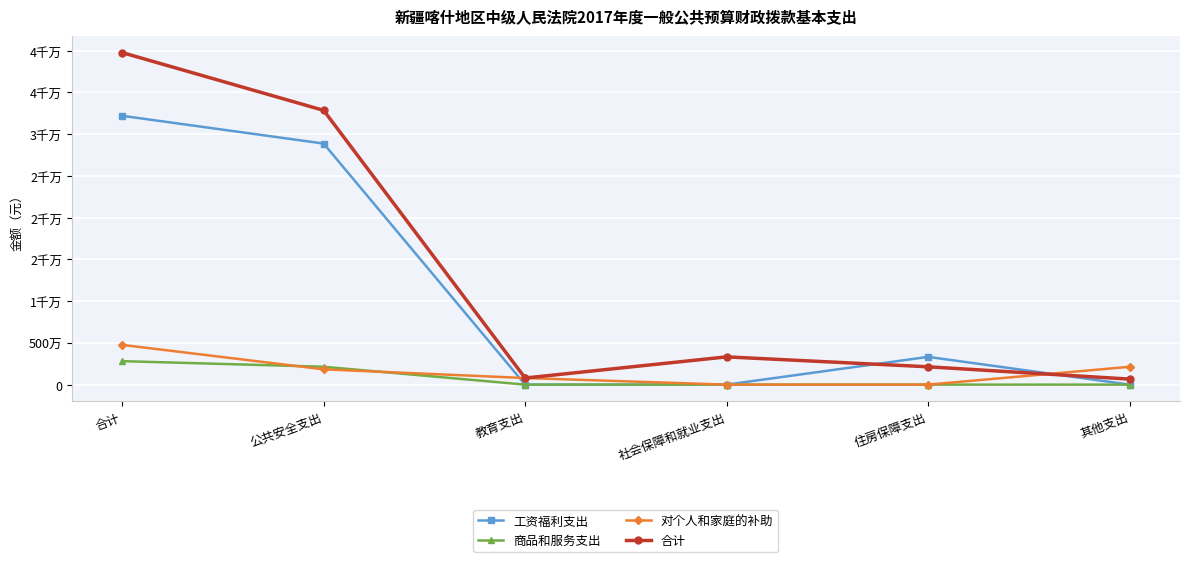

What is the difference between the maximum and minimum values in the 合计 series?

39095472.6